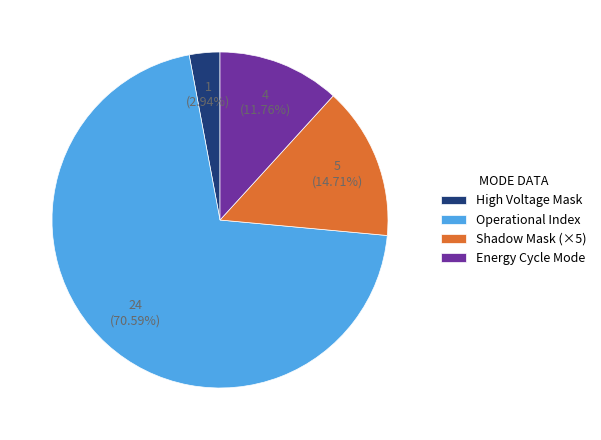

Is the sum of Energy Cycle Mode and Operational Index greater than half?

Yes